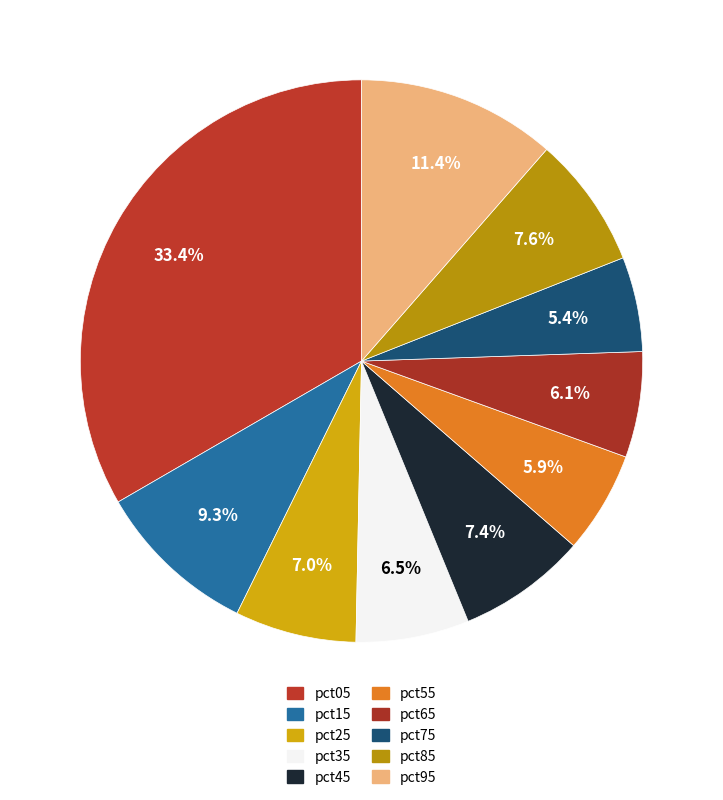

Is pct45 the majority of the pie?

No